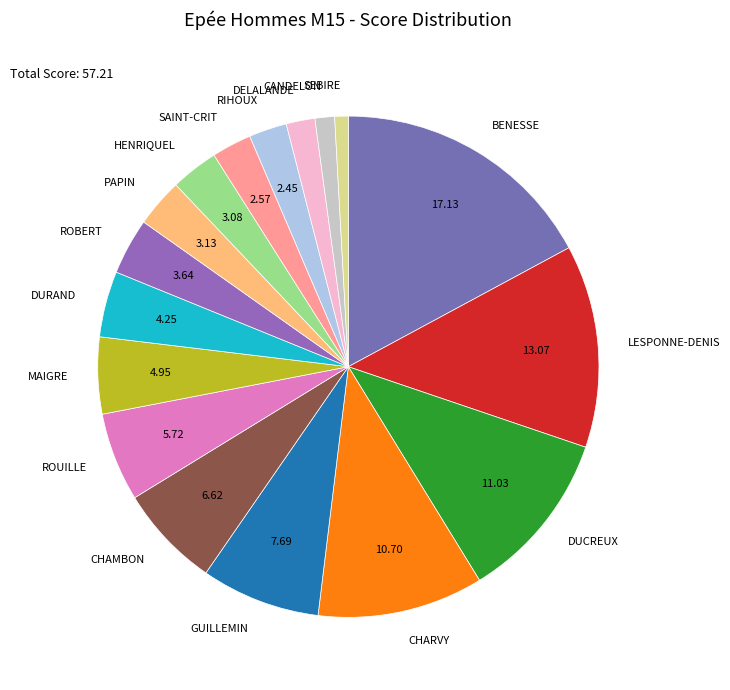

Does any single category account for the majority?

No